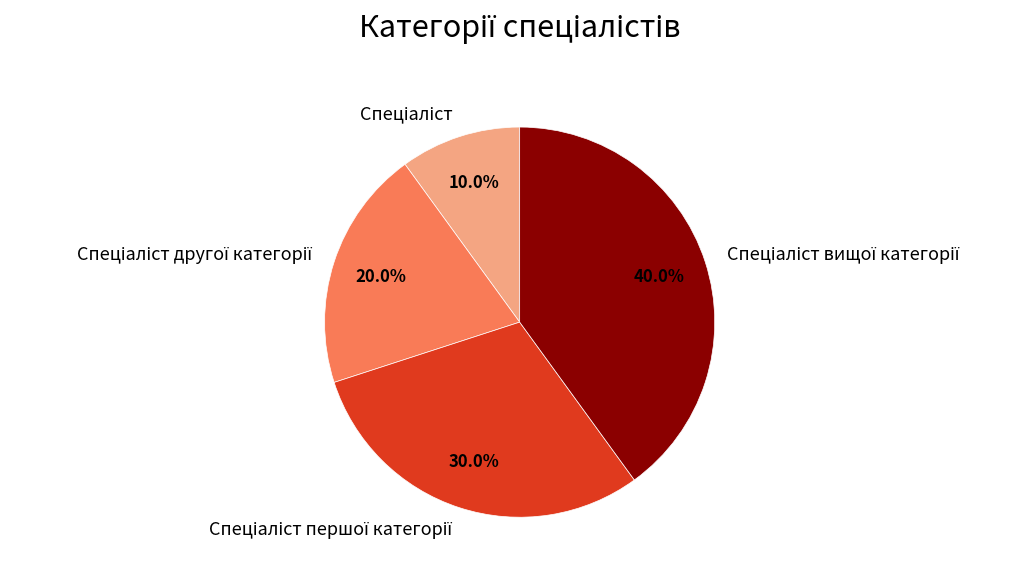

Does any single category account for the majority?

No